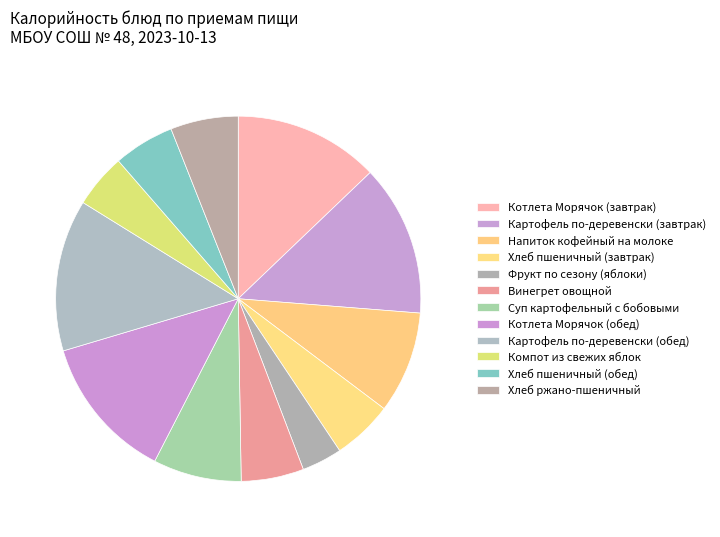

Which category has the biggest portion of the pie?

Картофель по-деревенски (обед)